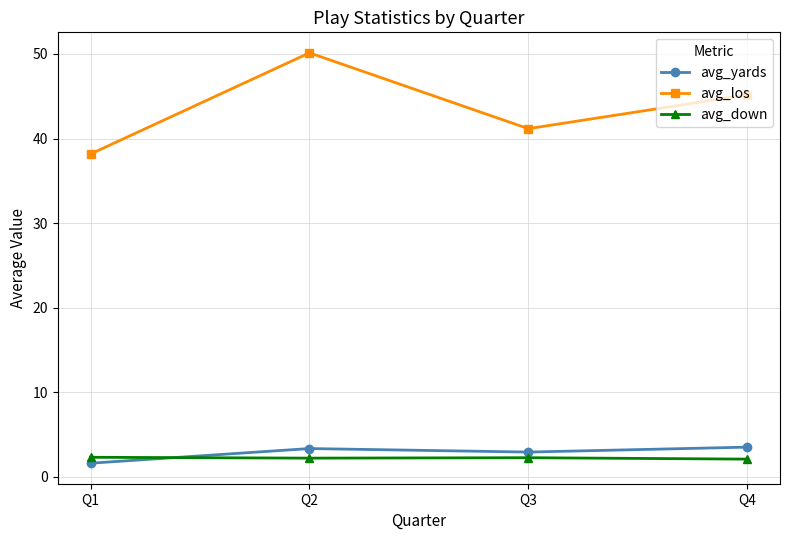

What is the spread (max minus min) of values at Q4?

43.1